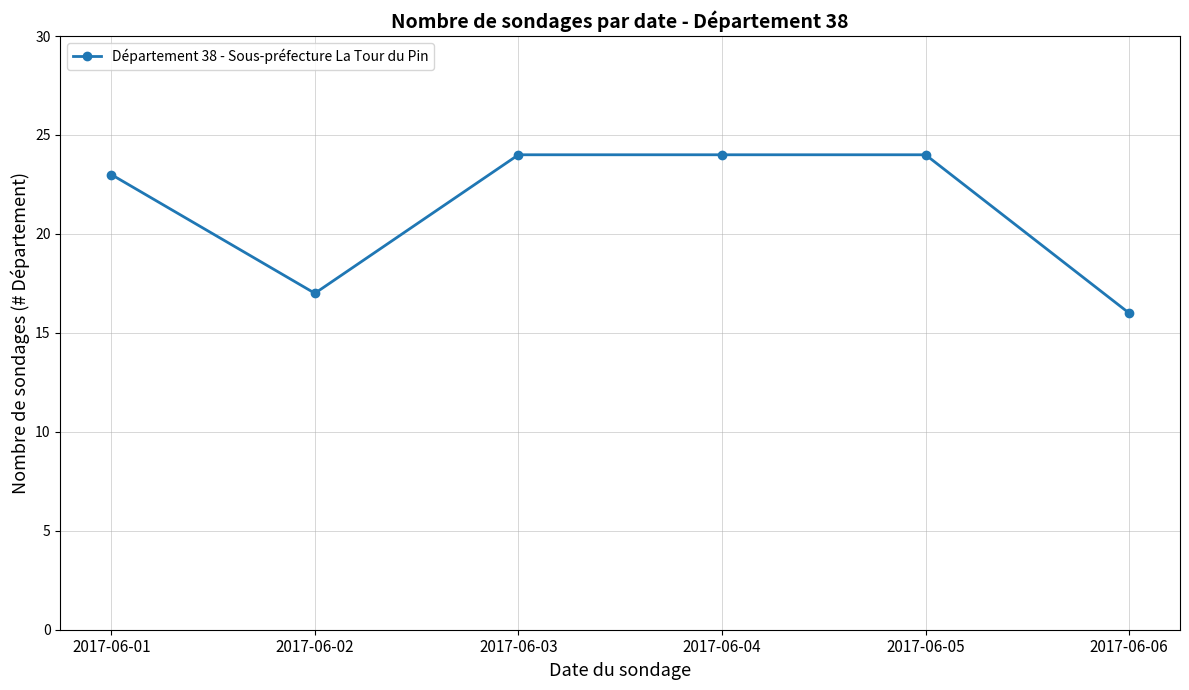

Reading left to right, list all the values displayed in this chart.

2017-06-01=23	2017-06-02=17	2017-06-03=24	2017-06-04=24	2017-06-05=24	2017-06-06=16